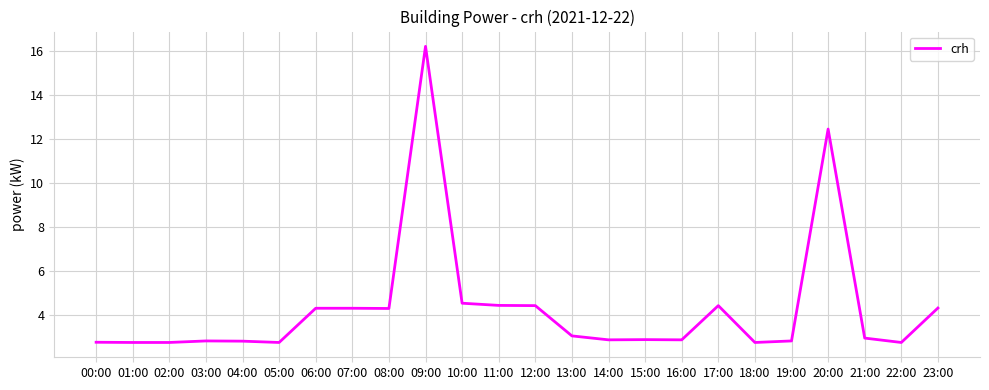

Where is the data nearest to the value 9?

20:00